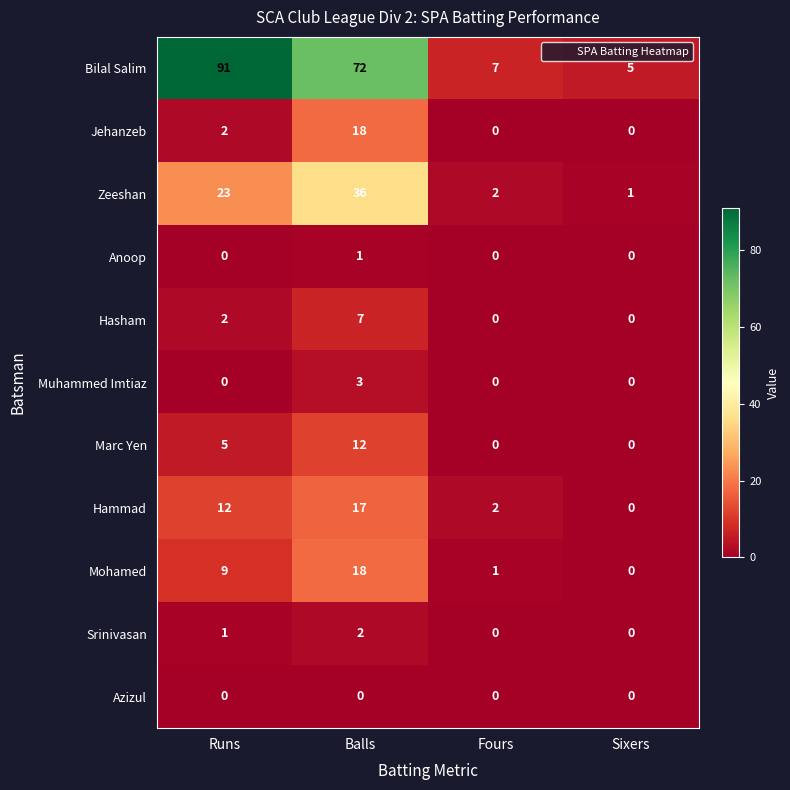

Which category has the lowest value in the Bilal Salim series?

Sixers